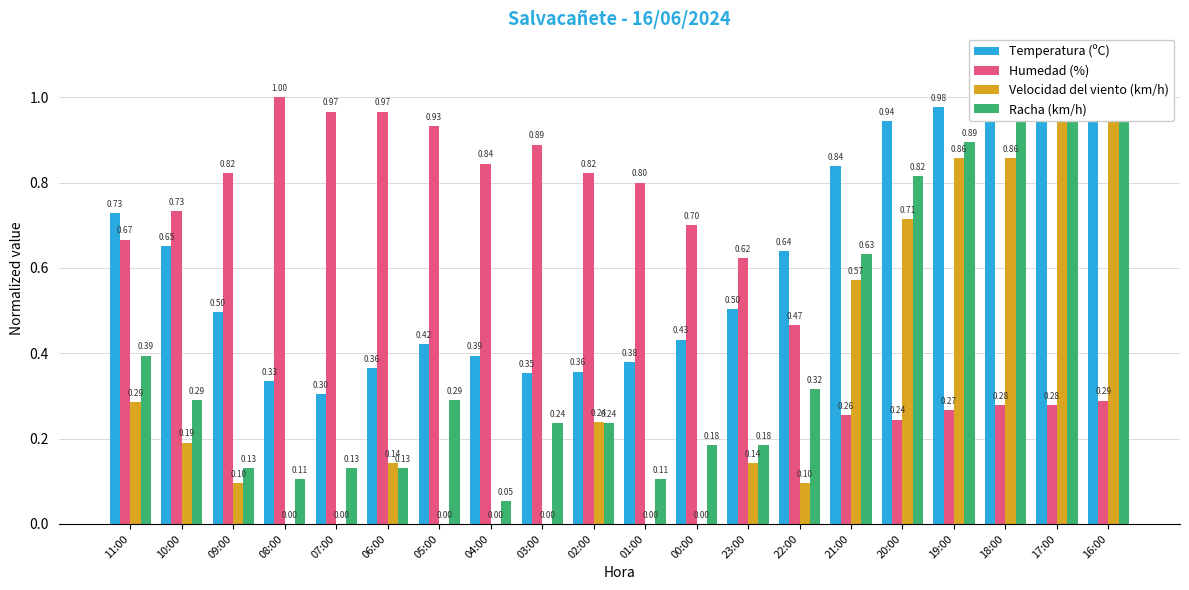

Between 04:00 and 19:00, which series saw the biggest shift?

Velocidad del viento (km/h)